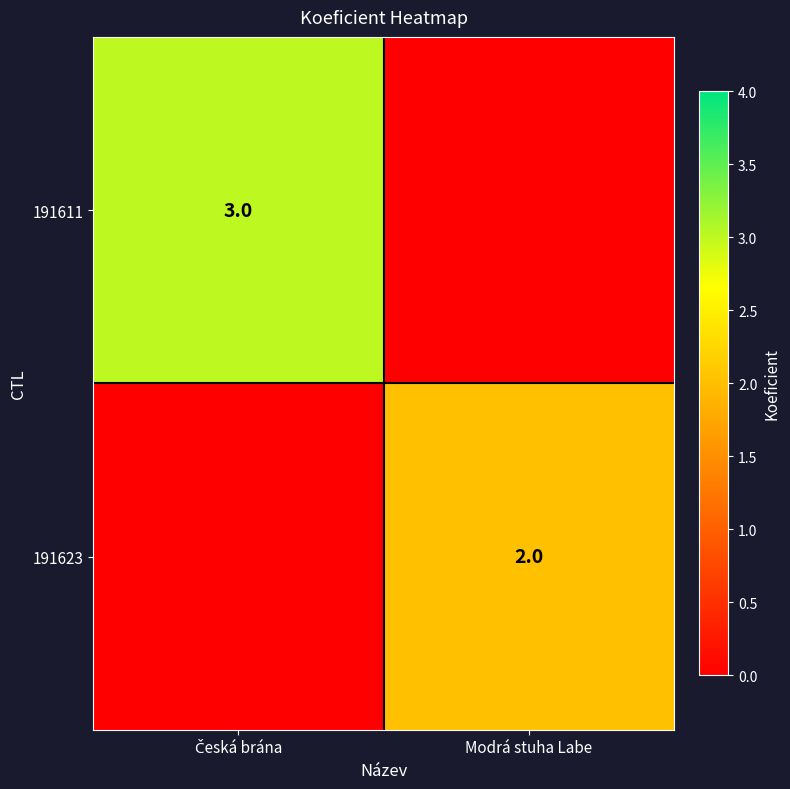

The value of 191623 at Modrá stuha Labe is 2. True or false?

True